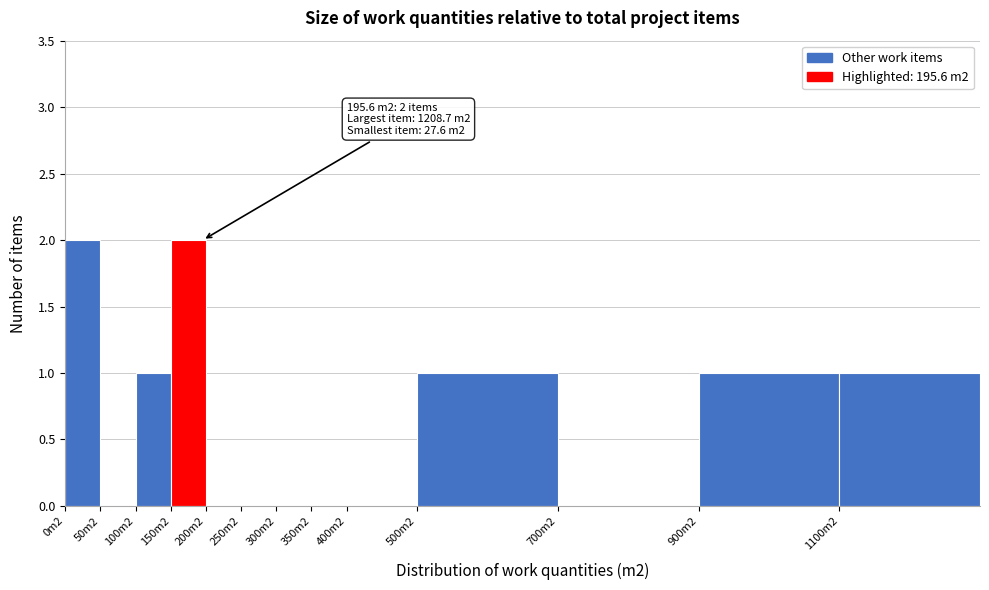

Reading left to right, transcribe all the data shown in this chart.

0m2=2	50m2=0	100m2=1	150m2=2	200m2=0	250m2=0	300m2=0	350m2=0	400m2=0	500m2=1	700m2=0	900m2=1	1100m2=1